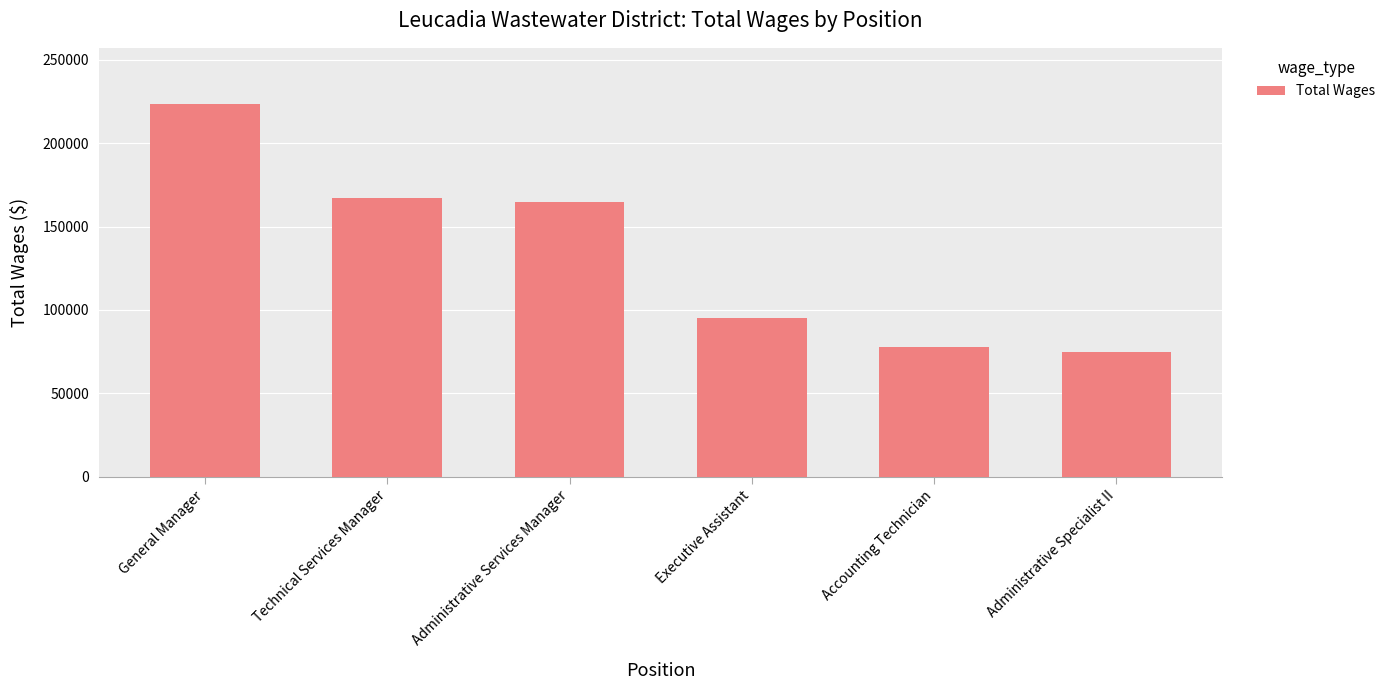

Which has a higher value, Administrative Specialist II or Administrative Services Manager?

Administrative Services Manager